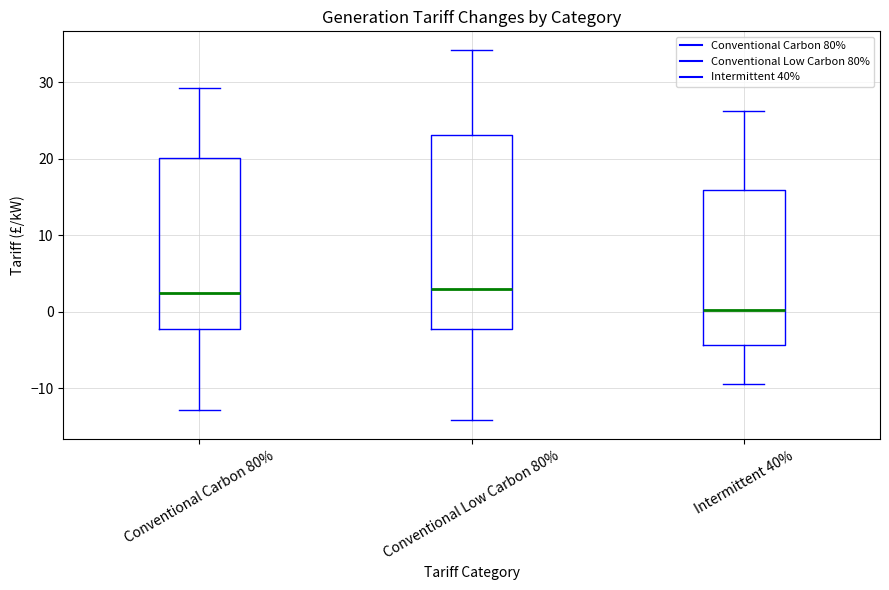

Comparing the boxes themselves (not the whiskers), which one is the tallest?

Conventional Low Carbon 80%